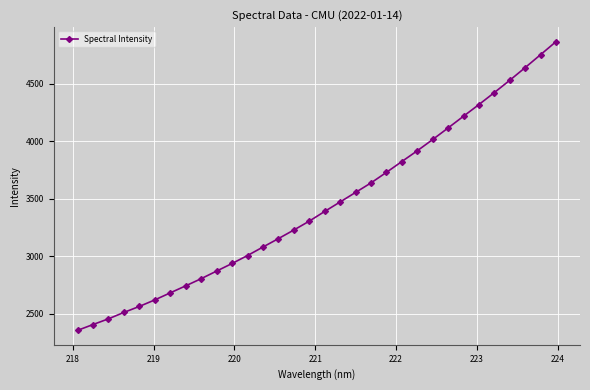

What is the maximum value shown in the chart?

4867.0